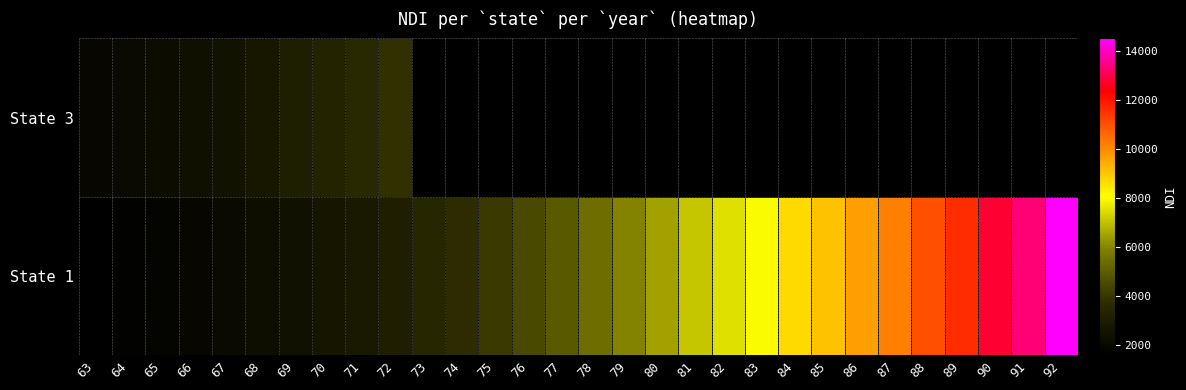

Which label corresponds to the largest value in the chart?

92